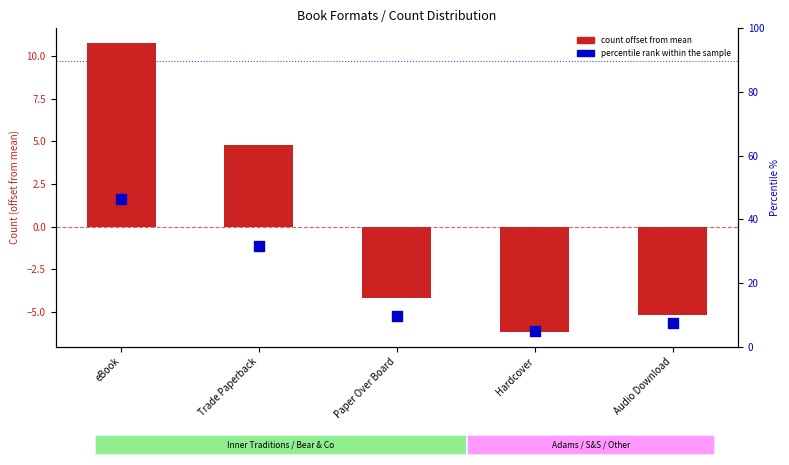

What are all the series names shown in the legend?

count offset from mean, percentile rank within the sample